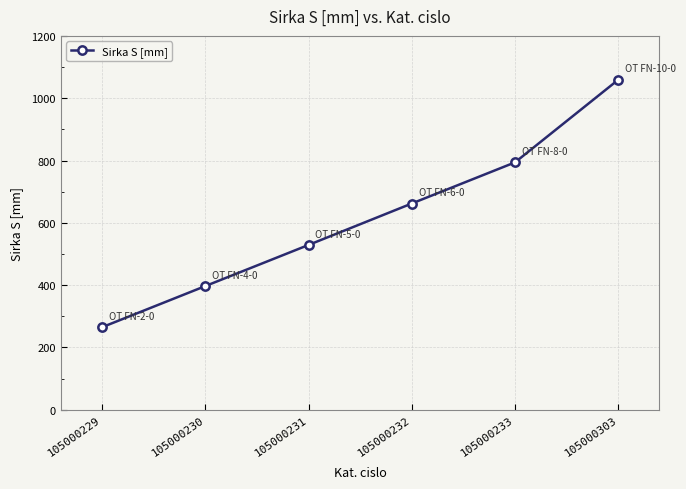

List the labels in order of value, smallest first.

105000229, 105000230, 105000231, 105000232, 105000233, 105000303